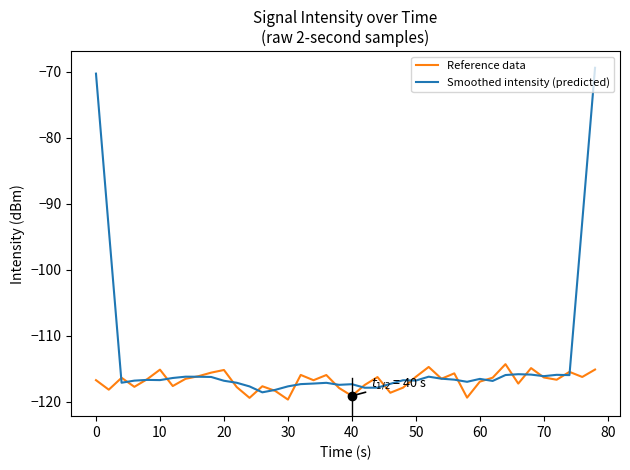

Which series has the largest range (max minus min)?

Smoothed intensity (predicted)